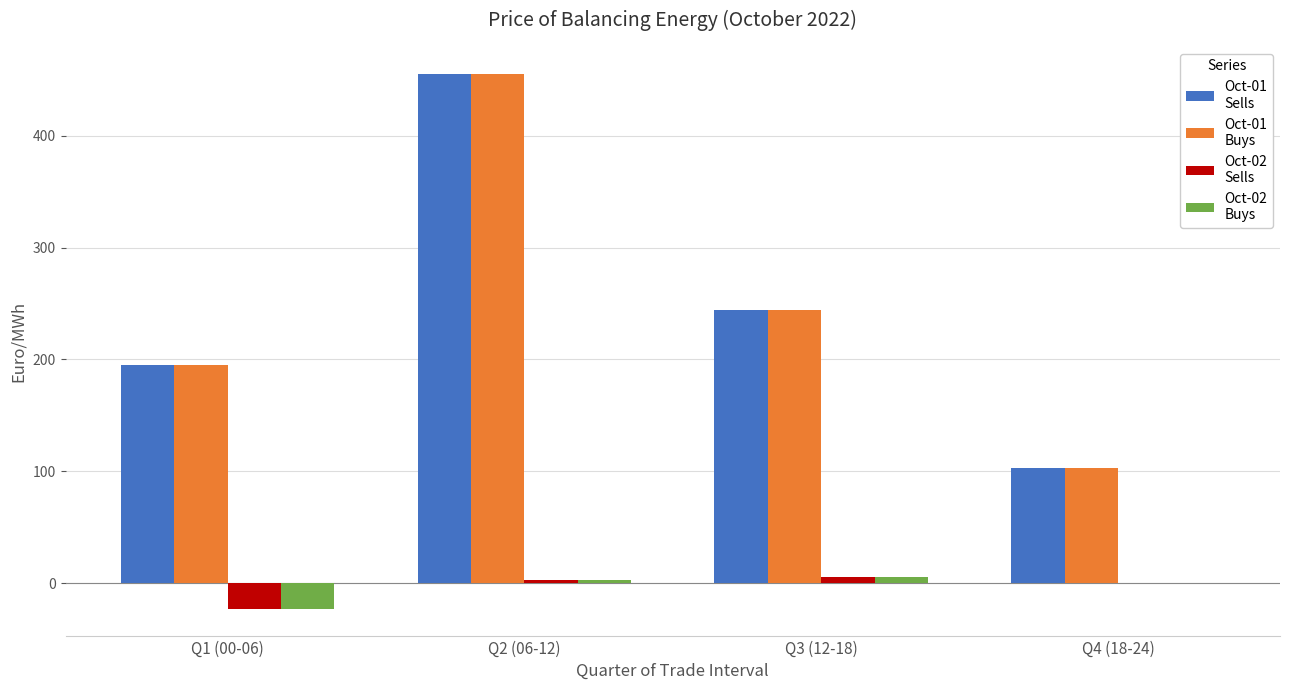

What is the maximum value shown in the chart?

455.3